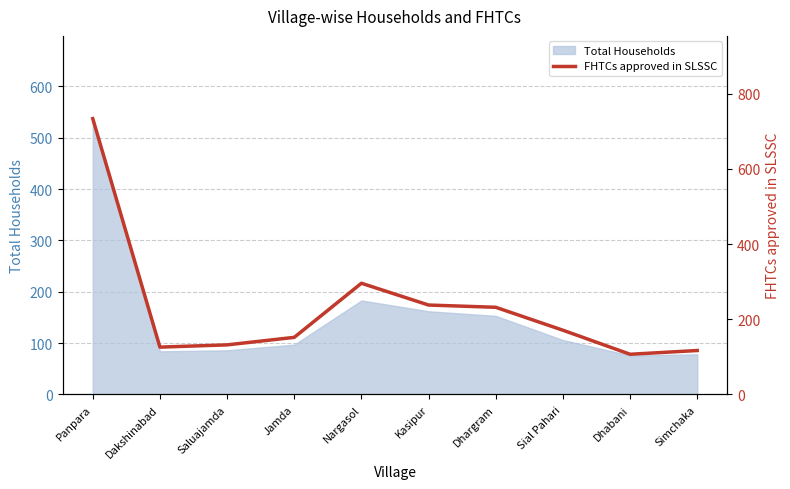

The chart shows a value of 69 at Simchaka. True or false?

False